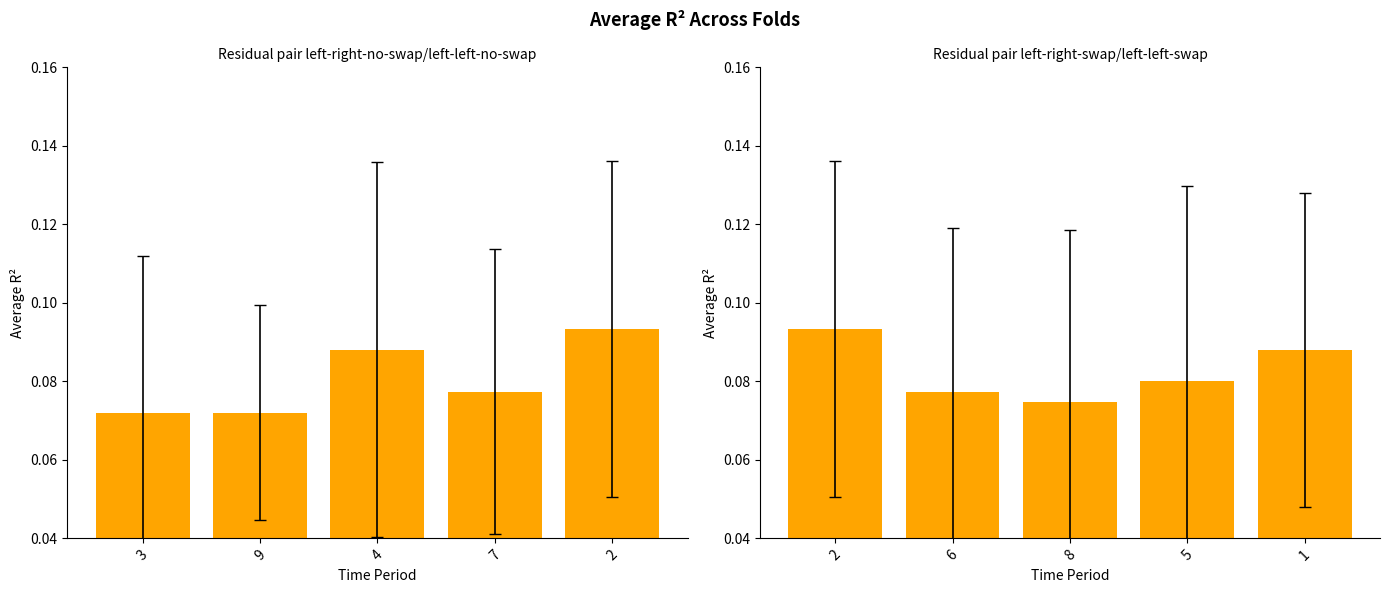

Is it true that col_3/col_5 group equals 0.0 at 8?

False